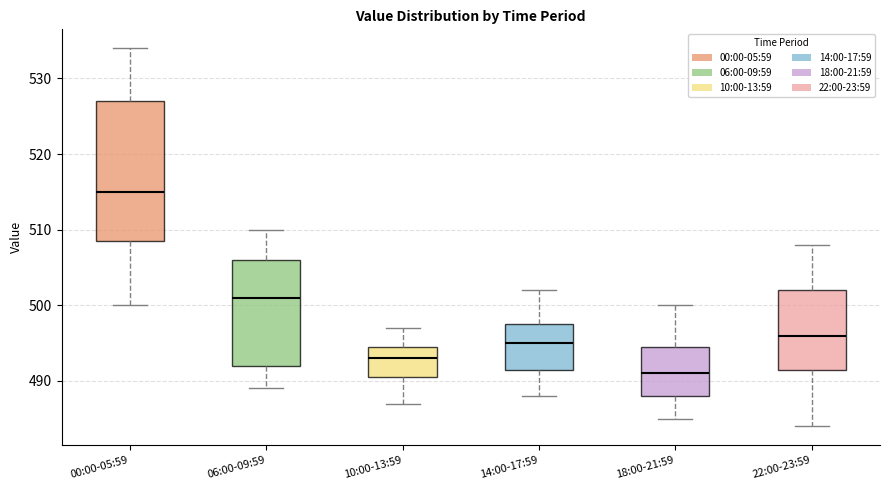

Reading left to right, read every box against the y-axis: the position of its median line, the range the box covers, and the ends of its whiskers. The values are not printed on the chart, so give them approximately, as read against the axis.

00:00-05:59: median 515, box 509 to 527, whiskers 500 to 534
06:00-09:59: median 501, box 492 to 506, whiskers 489 to 510
10:00-13:59: median 493, box 491 to 495, whiskers 487 to 497
14:00-17:59: median 495, box 492 to 498, whiskers 488 to 502
18:00-21:59: median 491, box 488 to 495, whiskers 485 to 500
22:00-23:59: median 496, box 492 to 502, whiskers 484 to 508